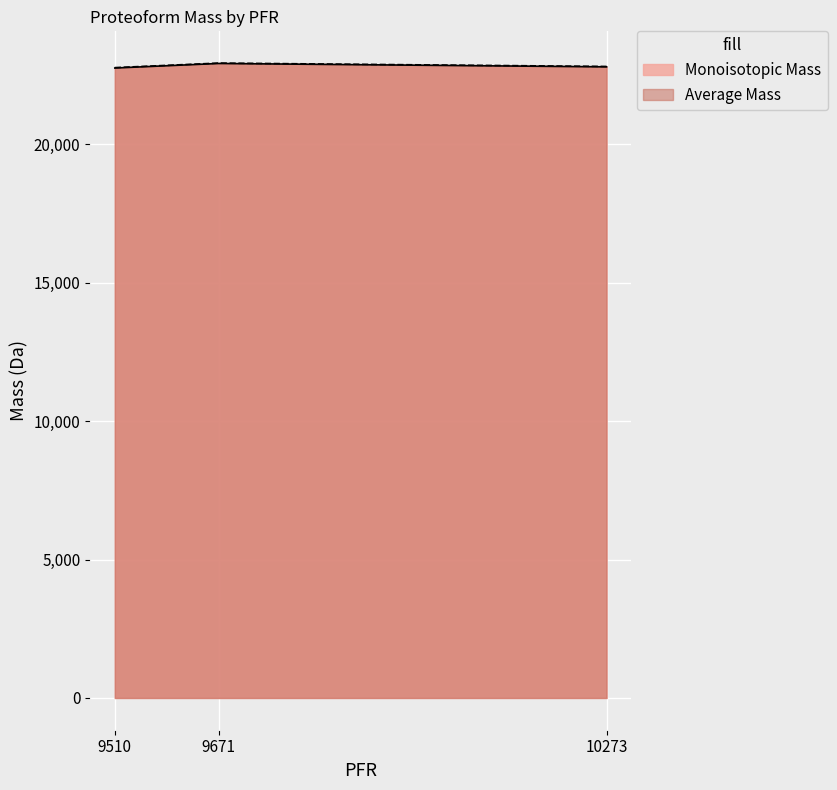

At which category does the chart reach its minimum across all series?

9510